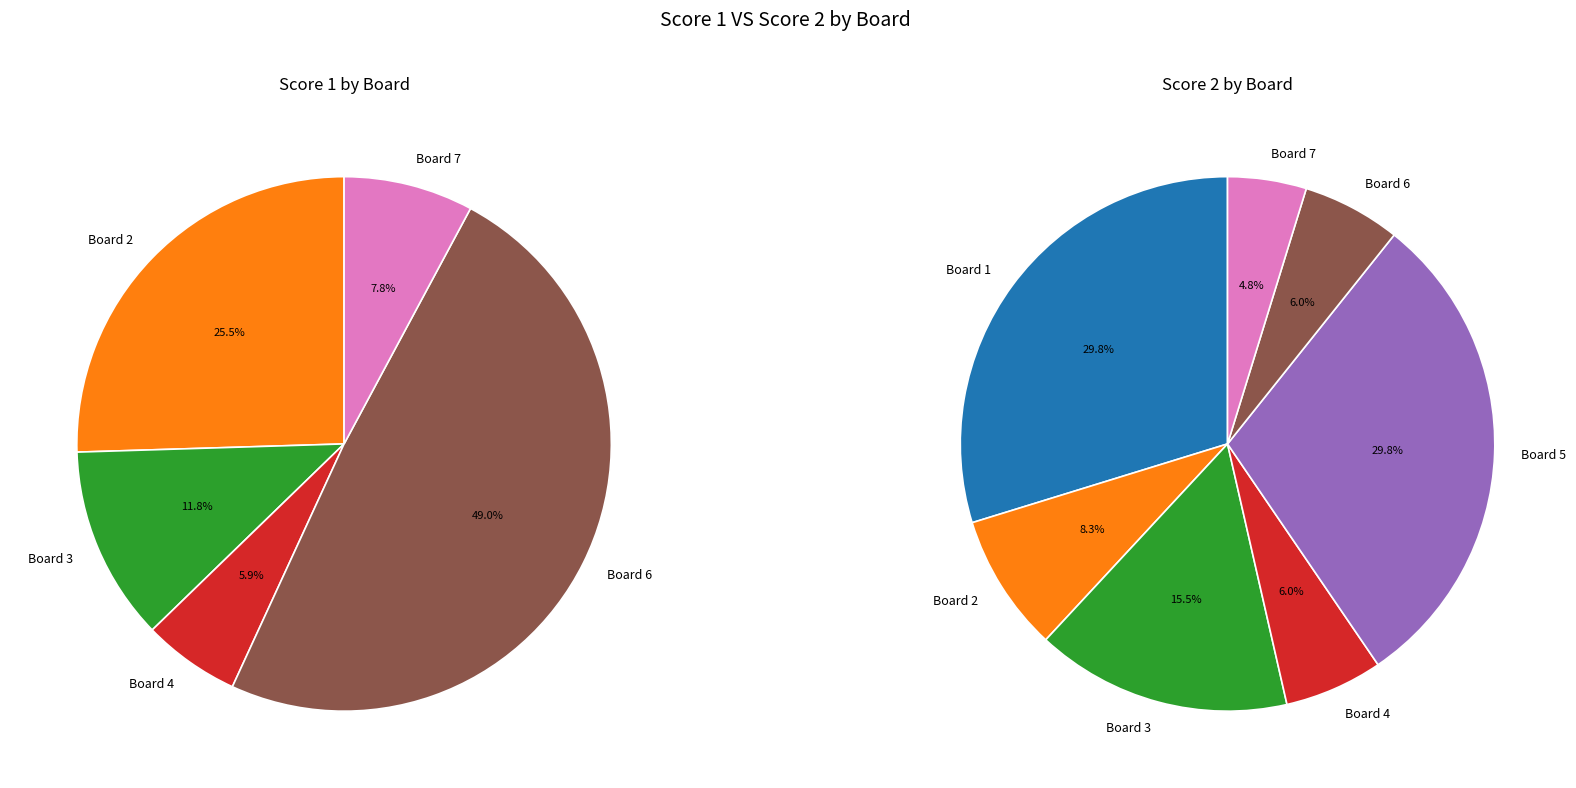

Is it true that Board 4 is 6% of the pie?

True